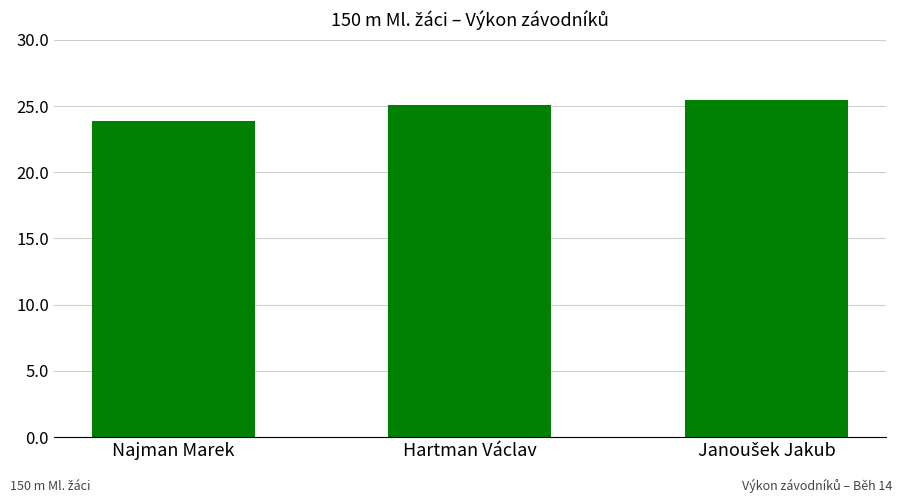

What is the value of the 2nd bar from the left?

25.0